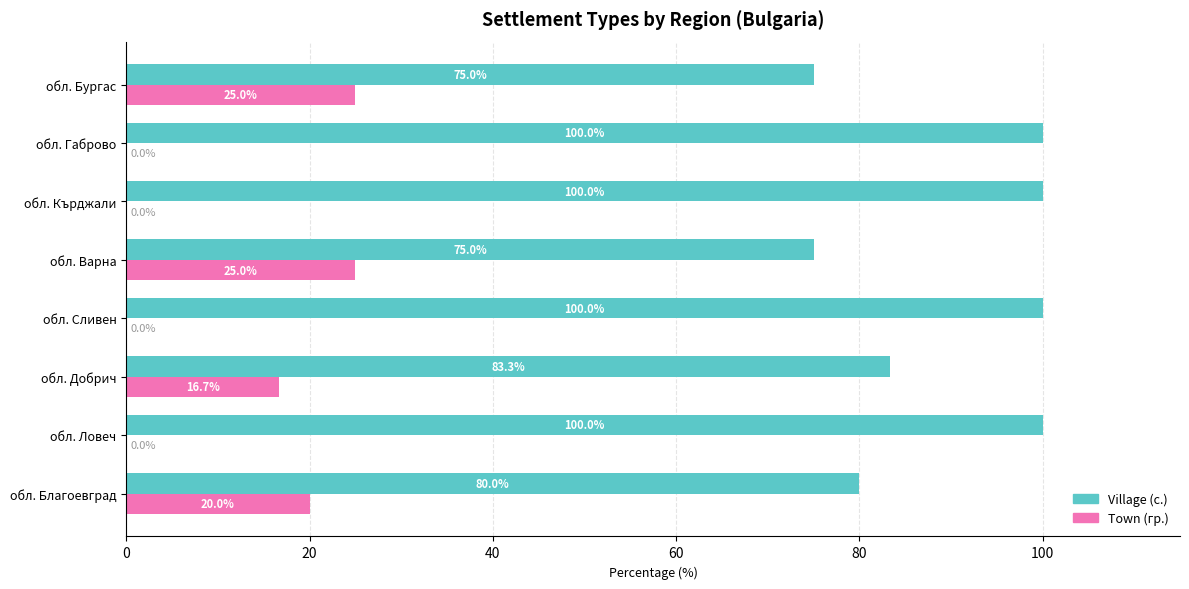

What is the approximate value of Town (гр.) at обл. Бургас?

25.0